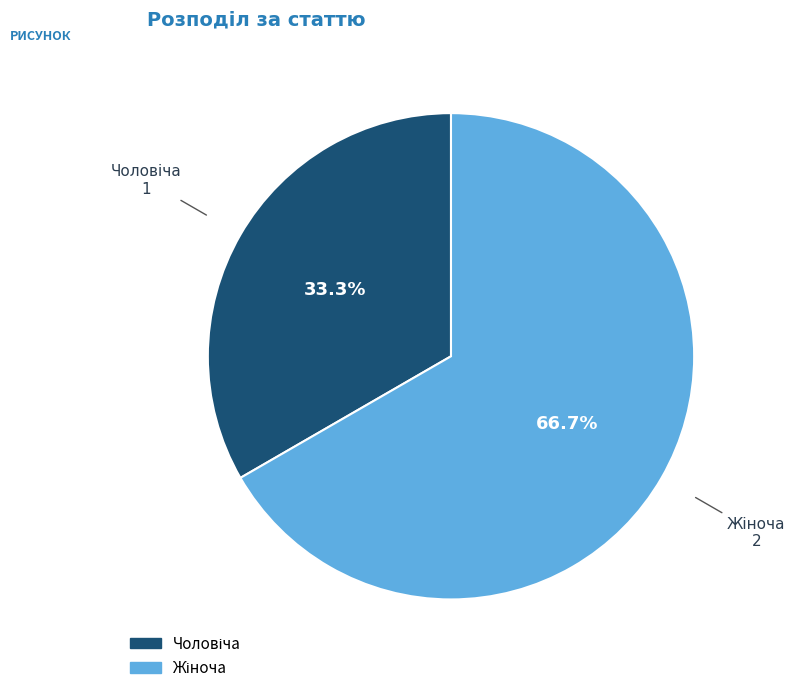

Is there a majority slice in this chart?

Yes